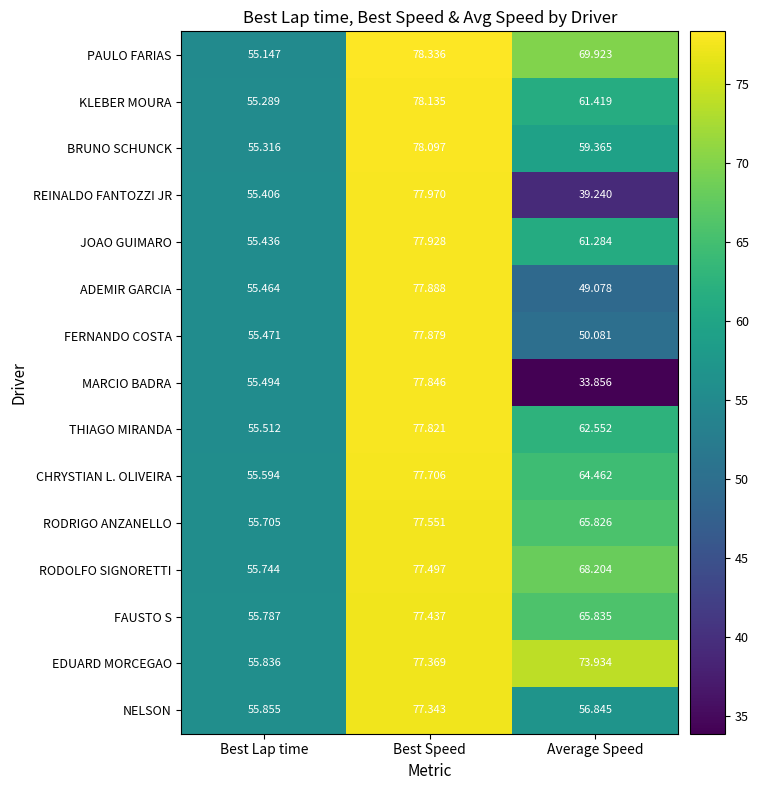

List the labels in order of RODRIGO ANZANELLO value, smallest first.

Best Lap time, Average Speed, Best Speed